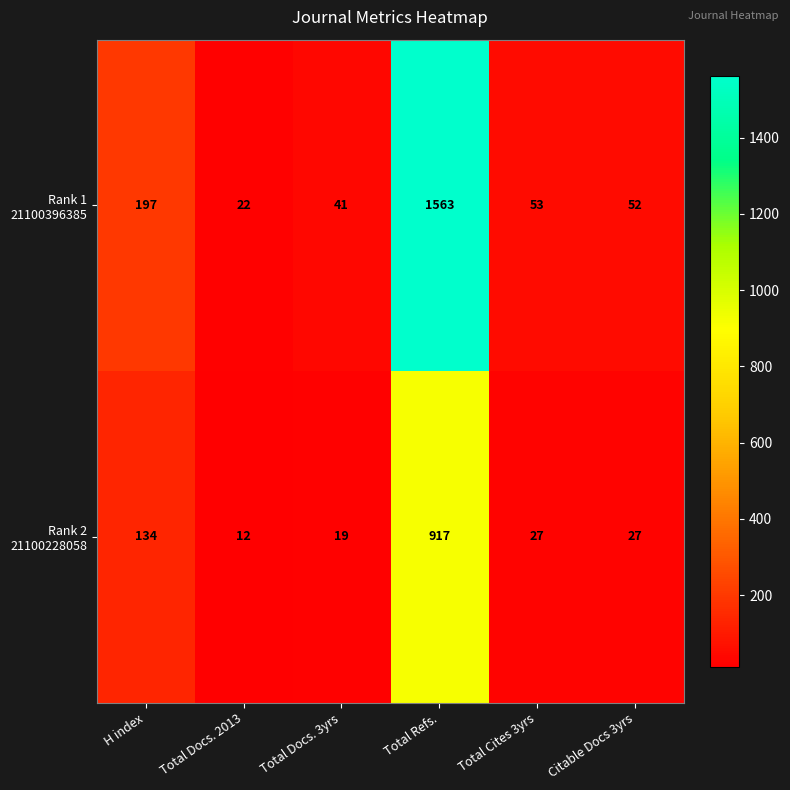

What is the maximum value shown in the chart?

1563